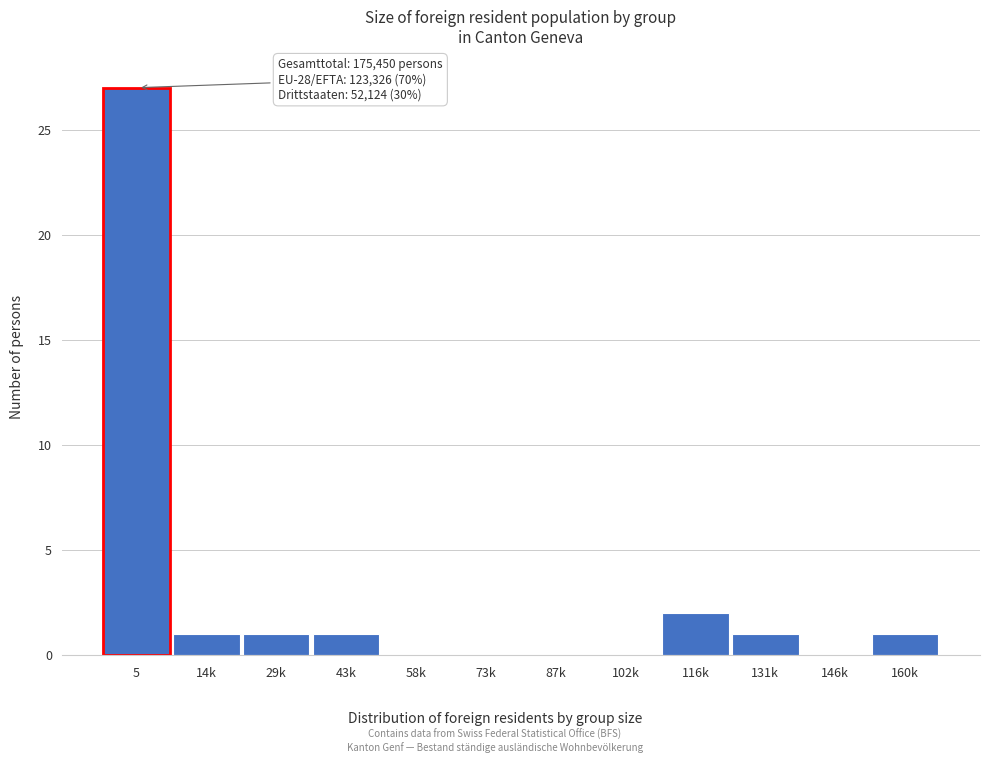

Reading left to right, transcribe all the data shown in this chart.

5=27	14k=1	29k=1	43k=1	58k=0	73k=0	87k=0	102k=0	116k=2	131k=1	146k=0	160k=1